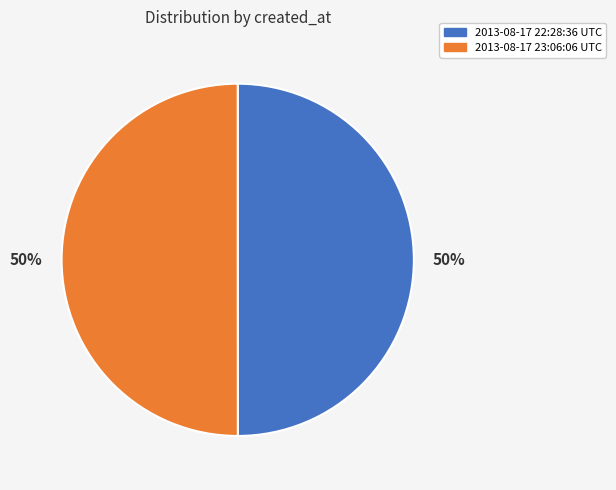

To the nearest percent, what percentage of the pie is 2013-08-17 23:06:06 UTC?

50%